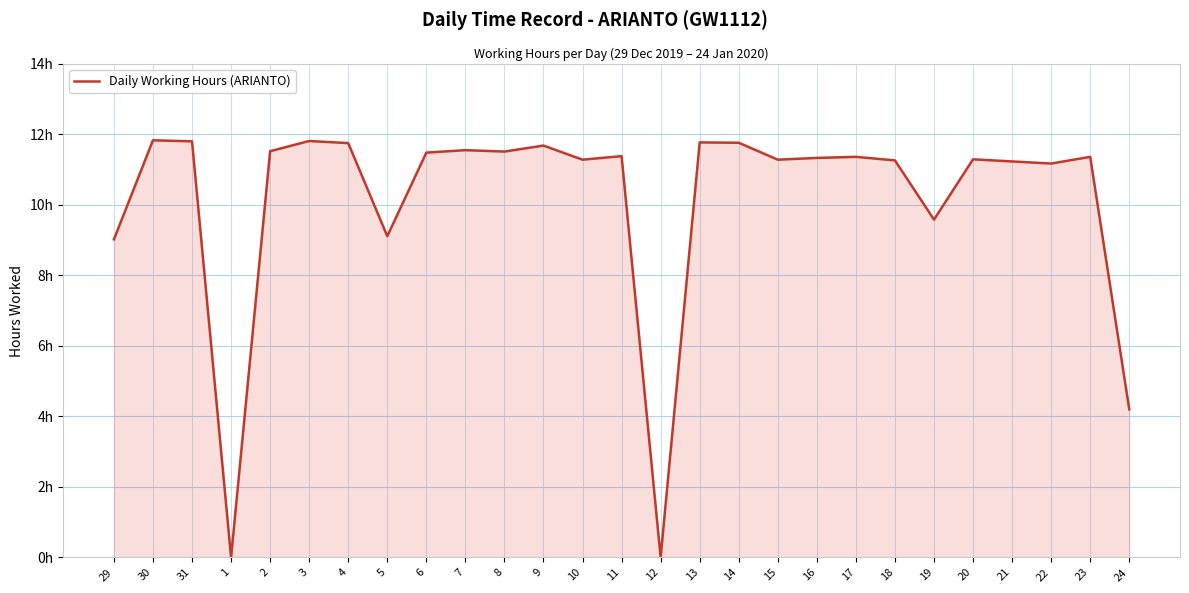

Does the chart have visible grid lines?

Yes